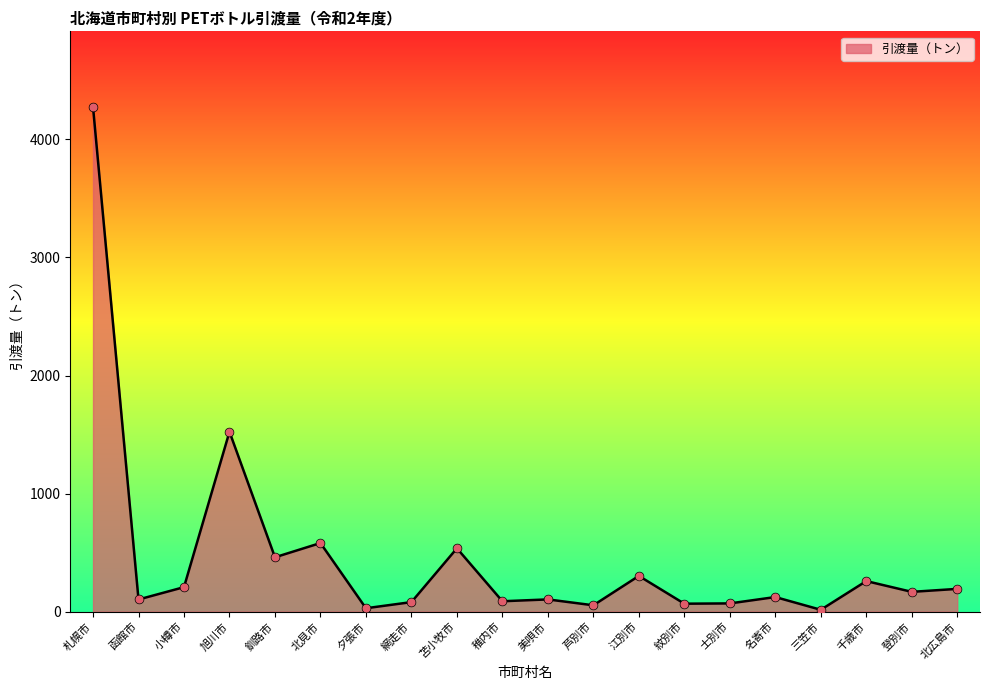

What is the change in value from 釧路市 to 士別市?

-390.6